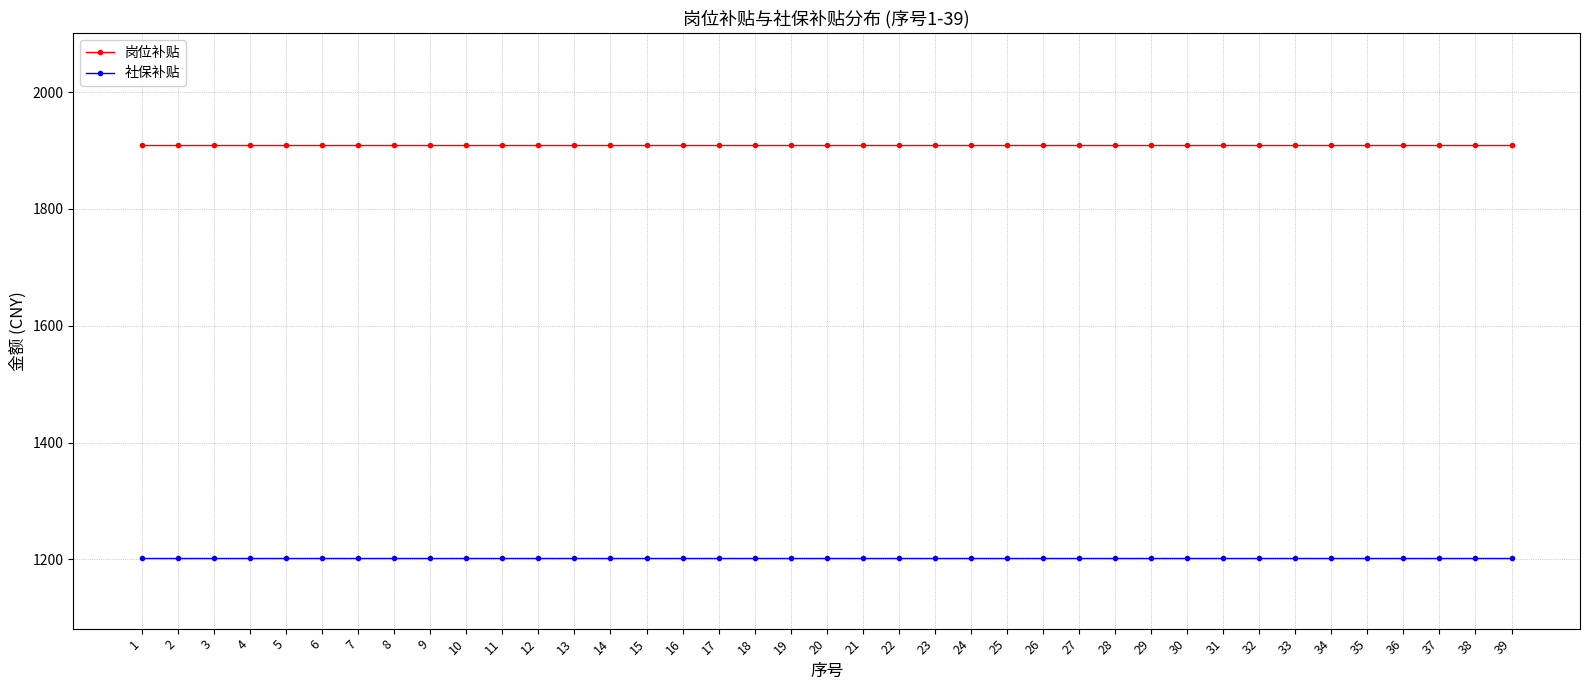

What is the maximum value for 社保补贴?

1201.8